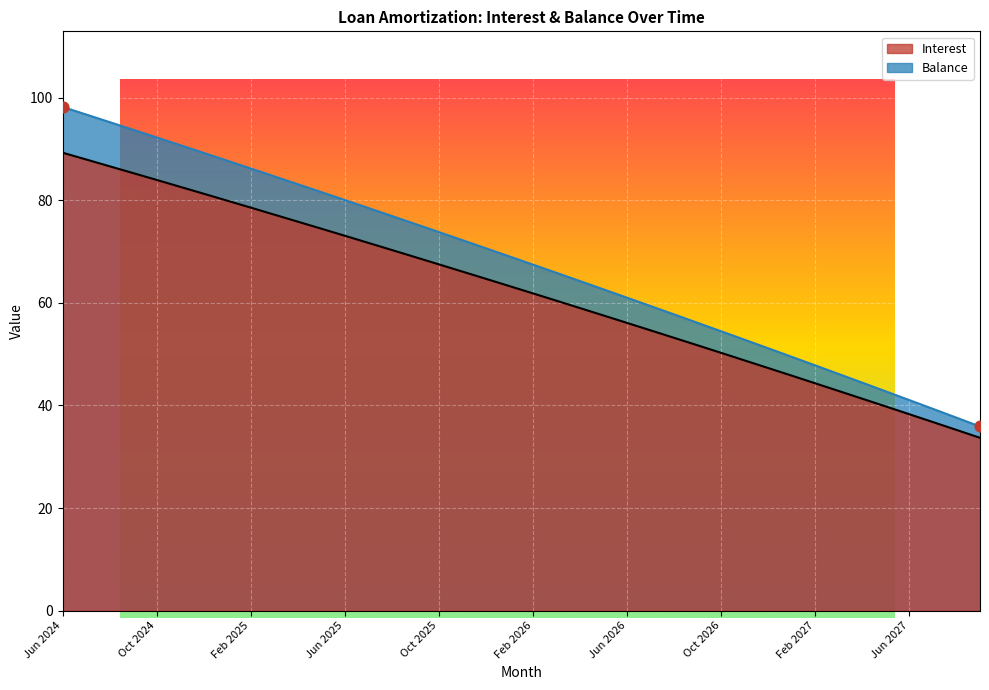

At which category is the sum across all series the highest?

Jun 2024